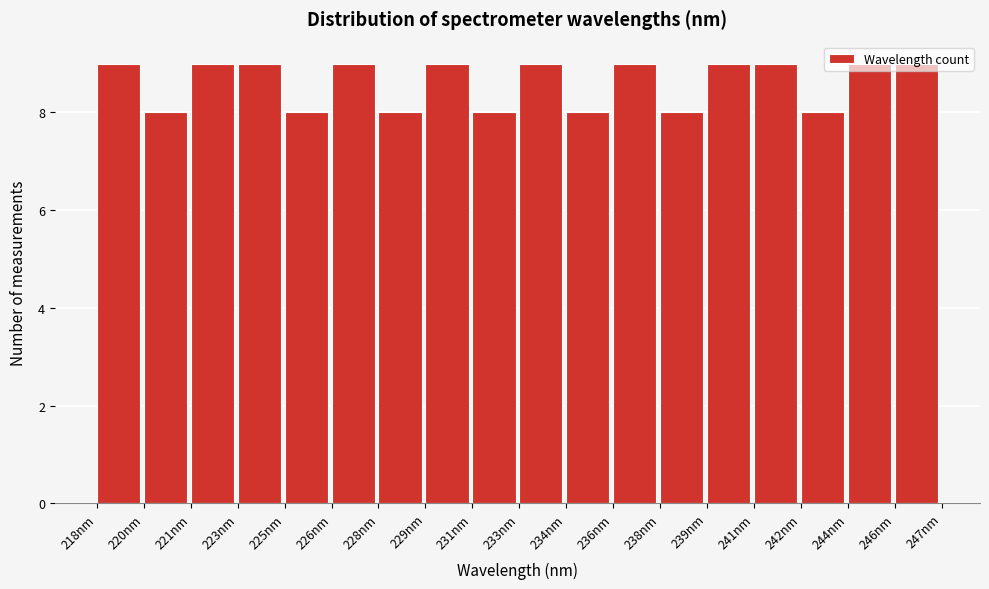

What is the sum of all values?

155